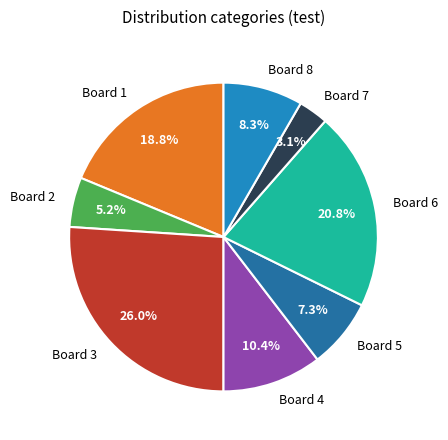

Is there any slice that represents more than half of the pie?

No